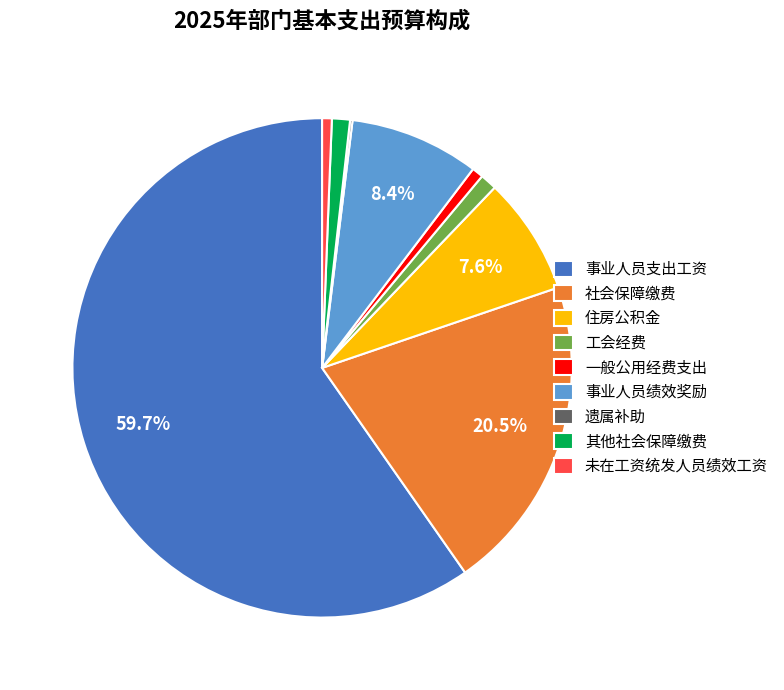

To the nearest percent, what is the difference between the largest and smallest slice percentages?

60%